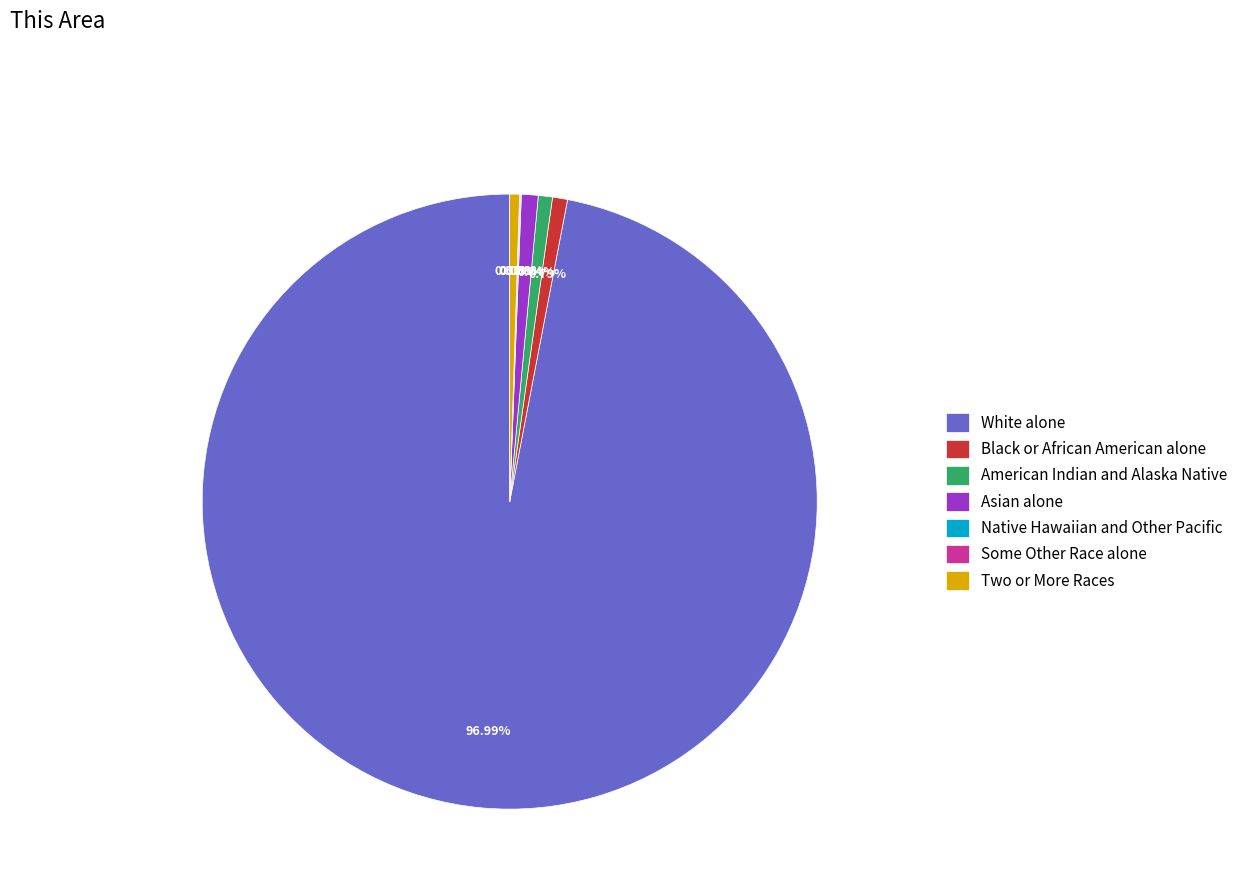

What is the largest slice in the pie chart?

White alone